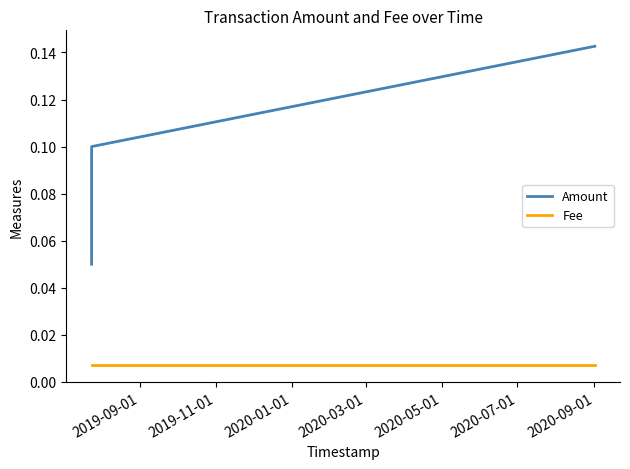

Which series has the largest range (max minus min)?

Amount